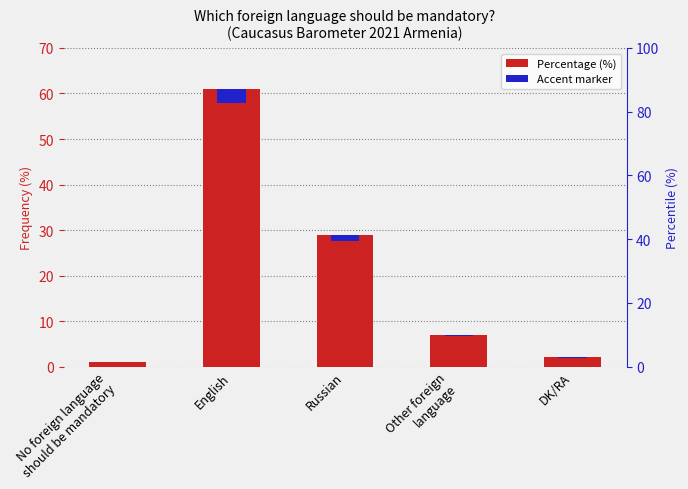

Which series changed the most between No foreign language
should be mandatory and Other foreign
language?

Percentage (%)